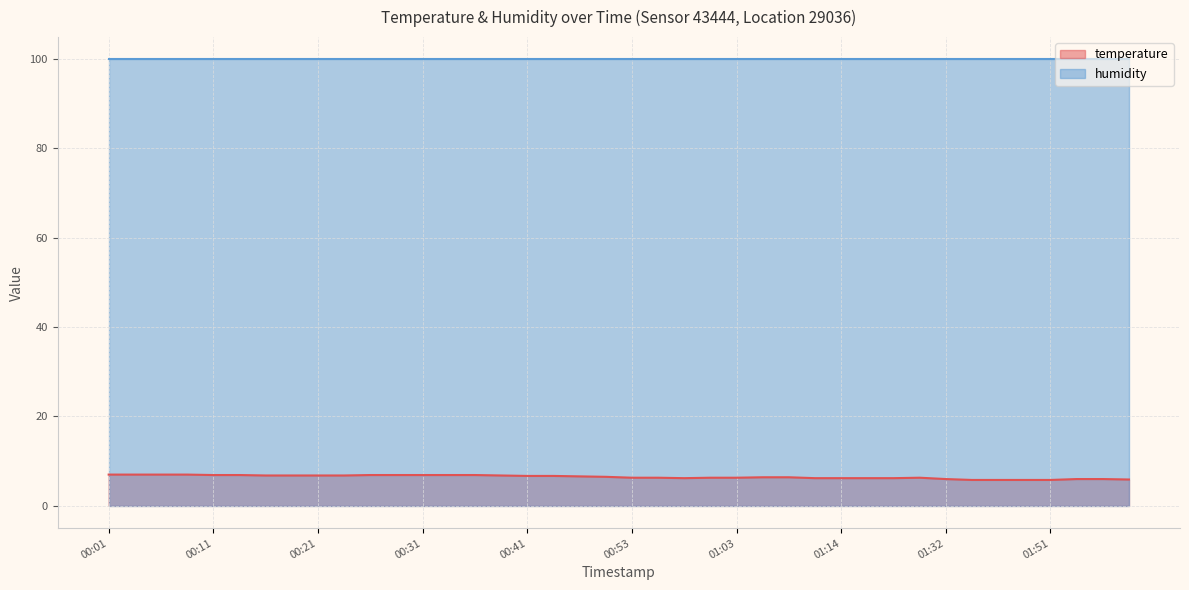

What is the ratio of the value at 01:21 to the value at 00:53?

1.0